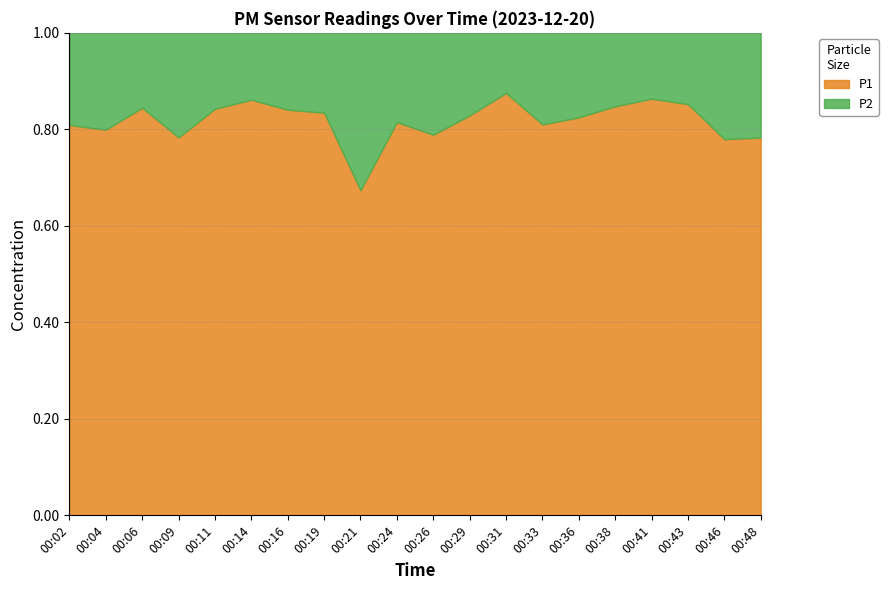

True or false: P2 has more than 0 interior local peaks.

True